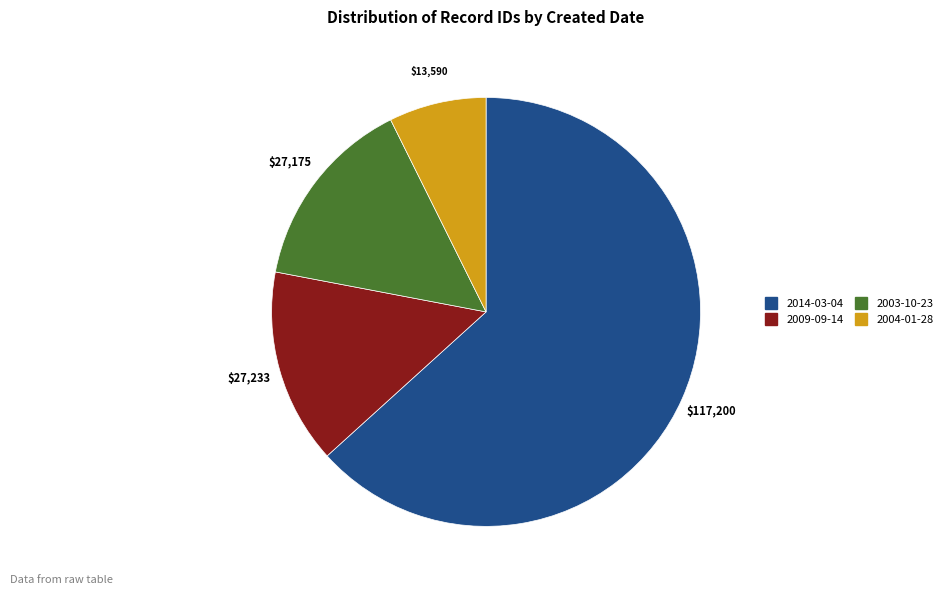

Does any single category account for the majority?

Yes